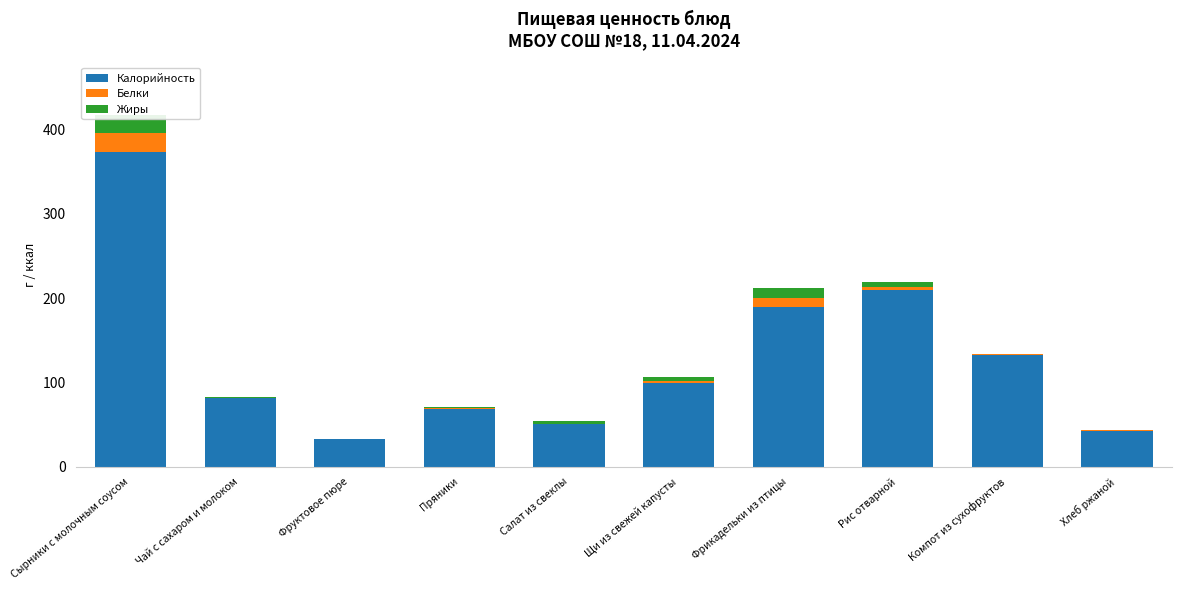

Where does the Калорийность series first go above 99?

Сырники с молочным соусом